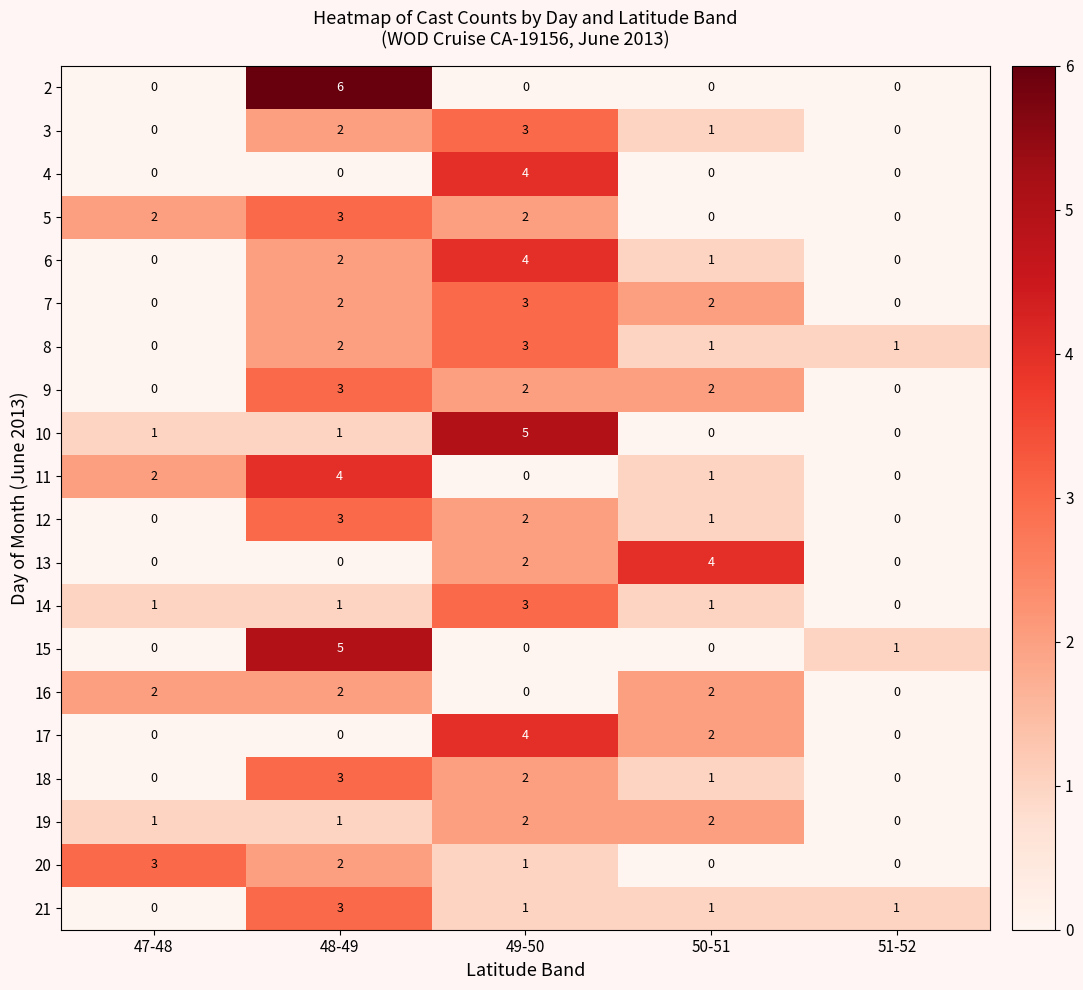

How many 19 values are between 1 and 2?

4